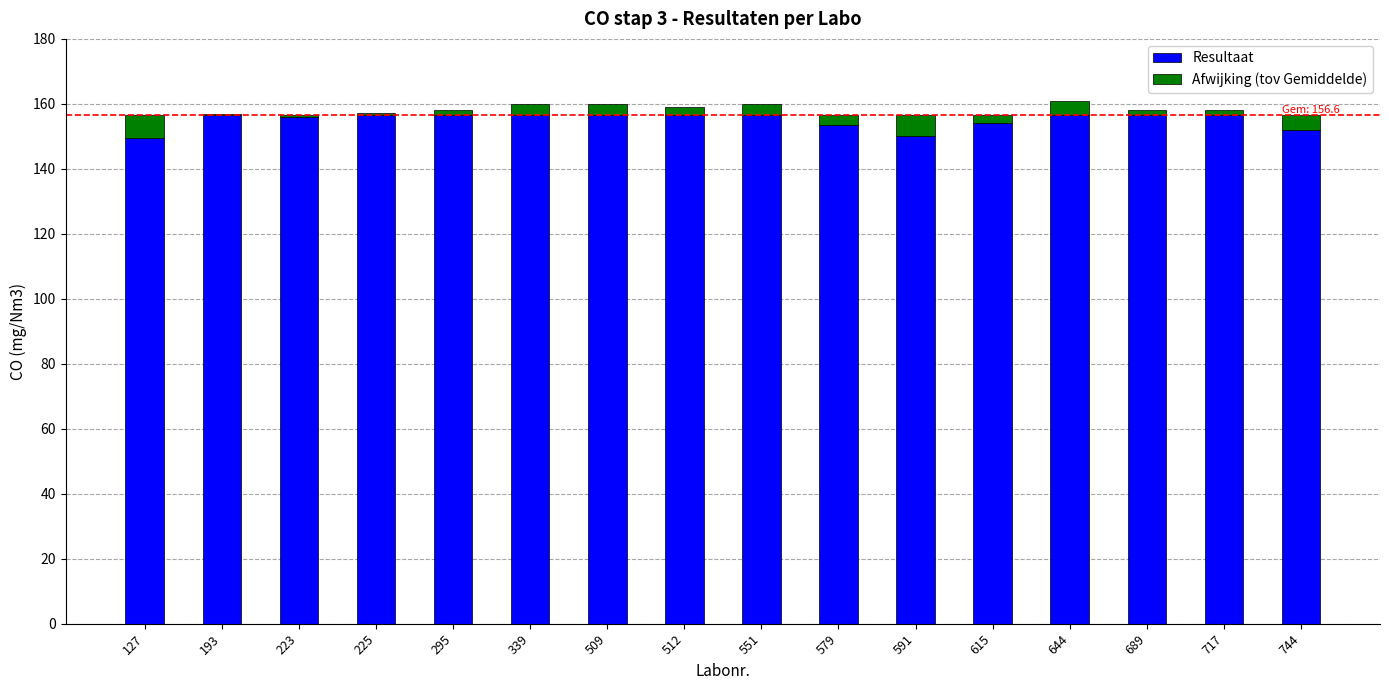

What is the sum of the Resultaat values at 512 and 744?

308.6